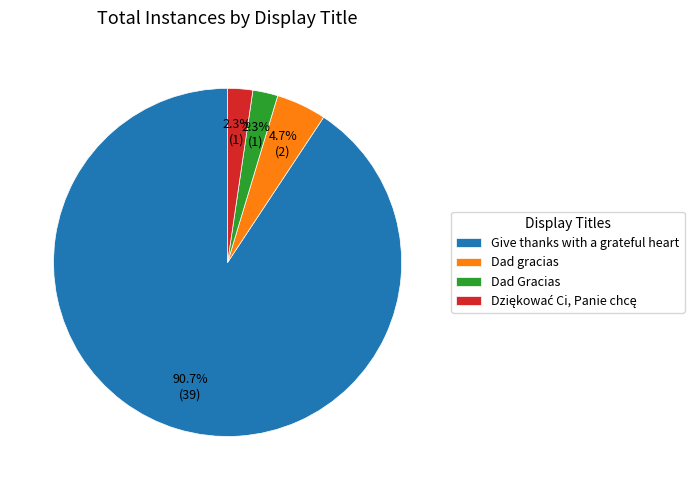

What percentage is the Dad gracias slice, to the nearest percent?

5%